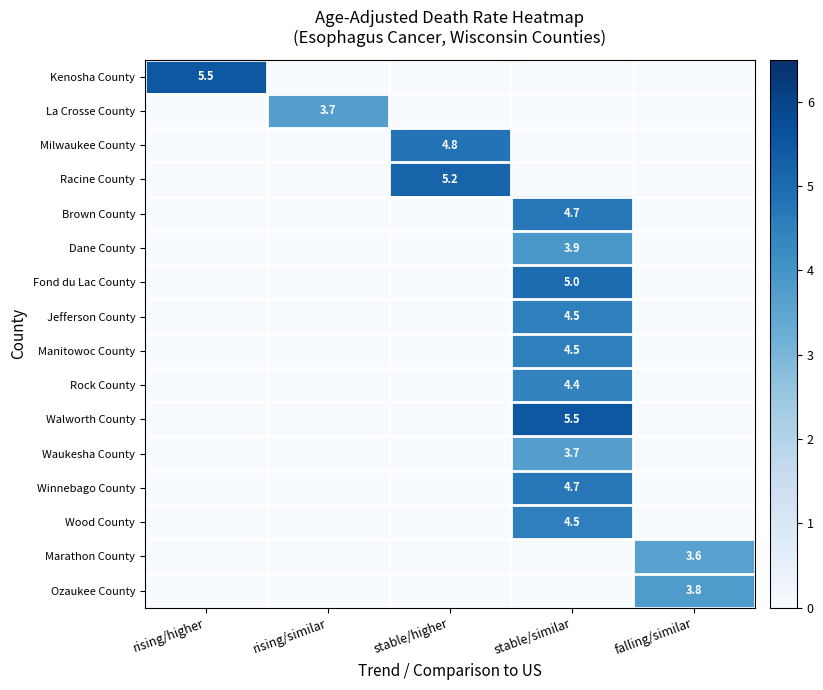

The value of Milwaukee County at stable/higher is 7.6. True or false?

False